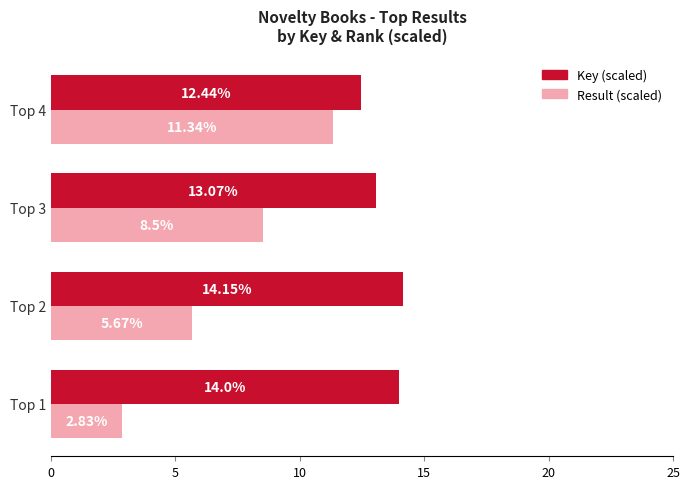

Which category has the highest value in the Result (scaled) series?

Top 4